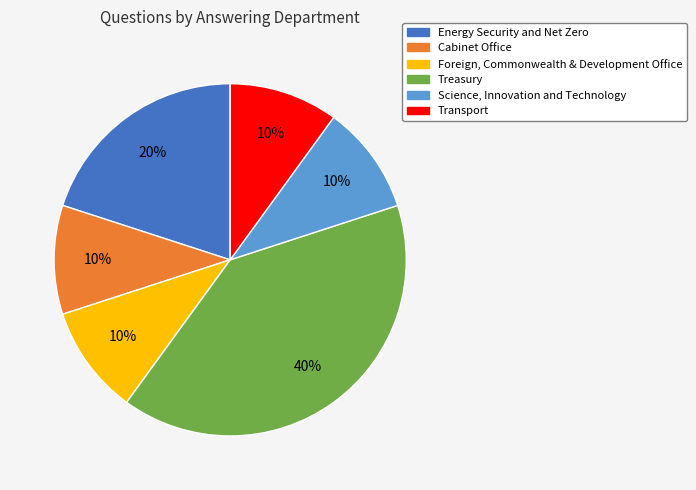

Is there a majority slice in this chart?

No